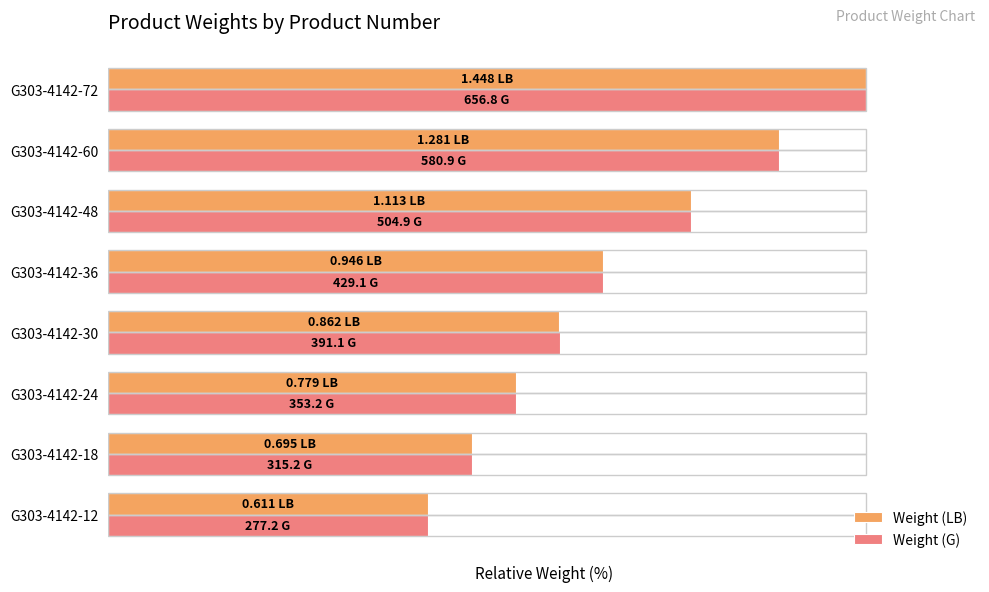

Reading left to right, extract all data points from this chart.

Weight (LB): 42.2	48.0	53.8	59.5	65.3	76.9	88.5	100.0
Weight (G): 42.2	48.0	53.8	59.5	65.3	76.9	88.4	100.0